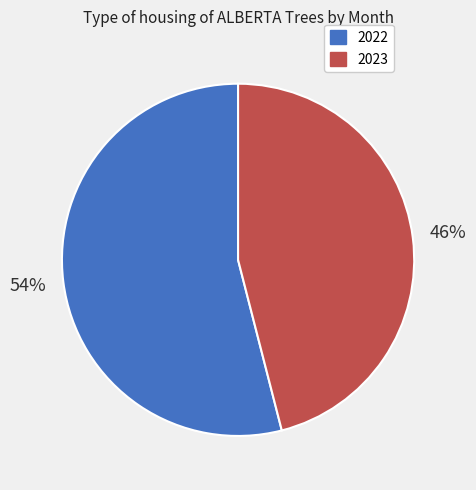

To the nearest percent, what is the difference between the largest and smallest slice percentages?

8%